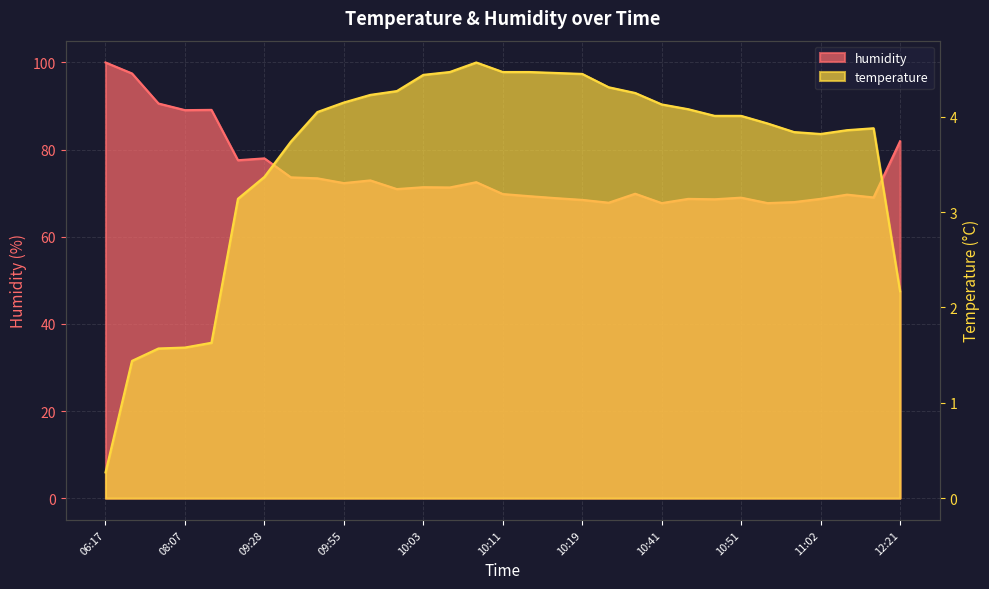

True or false: humidity and temperature intersect in this chart.

False